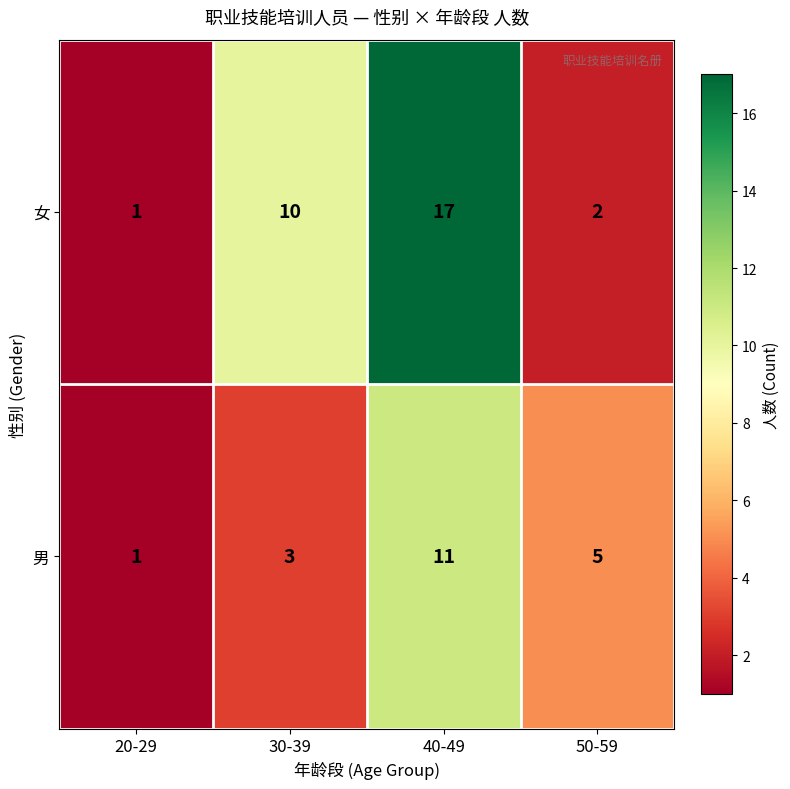

Reading left to right, what are all the values shown in this chart?

女: 20-29=1	30-39=10	40-49=17	50-59=2
男: 20-29=1	30-39=3	40-49=11	50-59=5